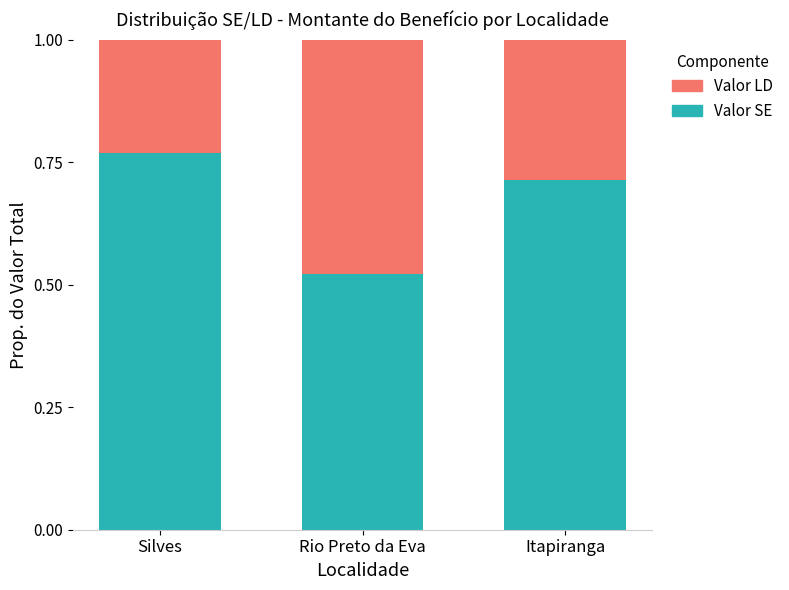

How many Valor SE values are between 0 and 1?

3